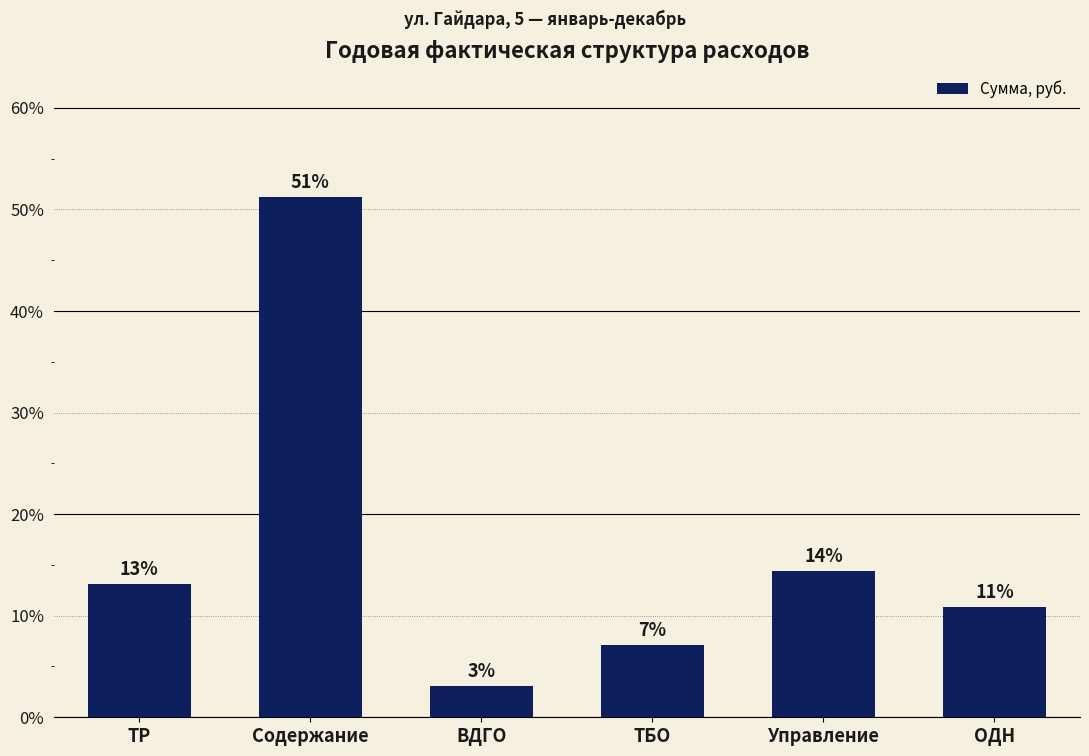

How many bars are there in total?

6